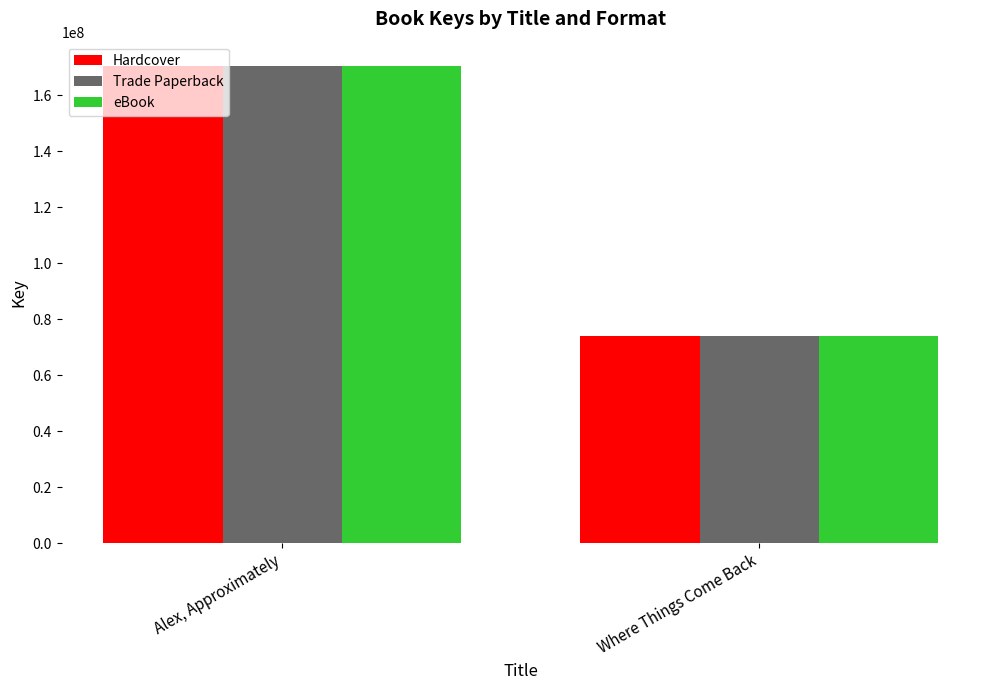

How many series are shown in this chart?

3